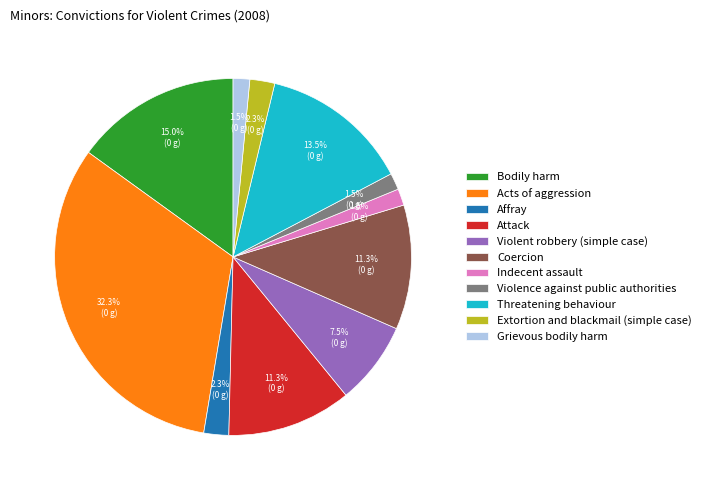

Which has a higher value, Violence against public authorities or Bodily harm?

Bodily harm